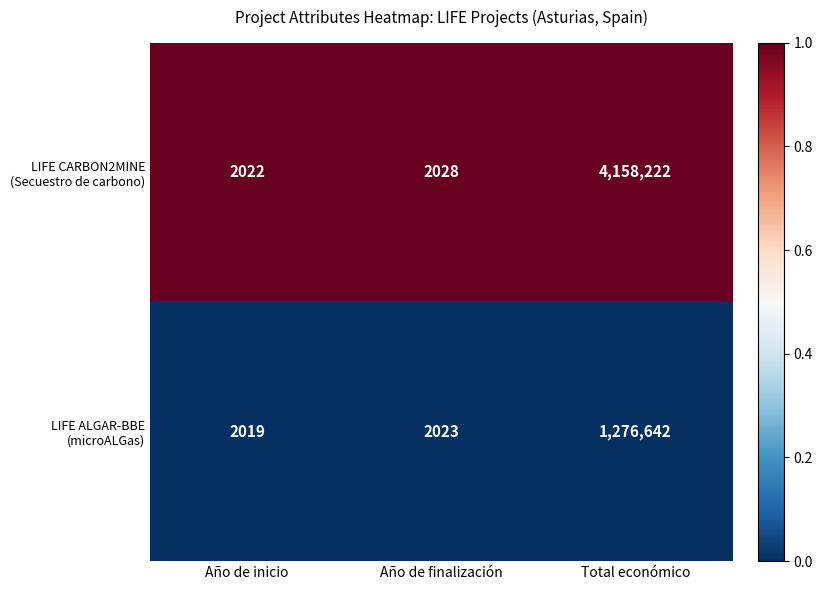

What is the maximum value shown in the chart?

4158222